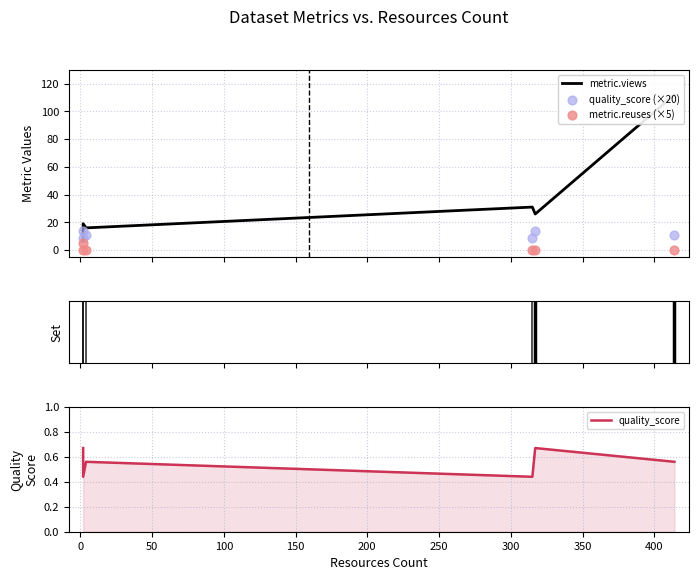

Is the value of metric.views at 150 greater than the value of quality_score at 200?

Yes